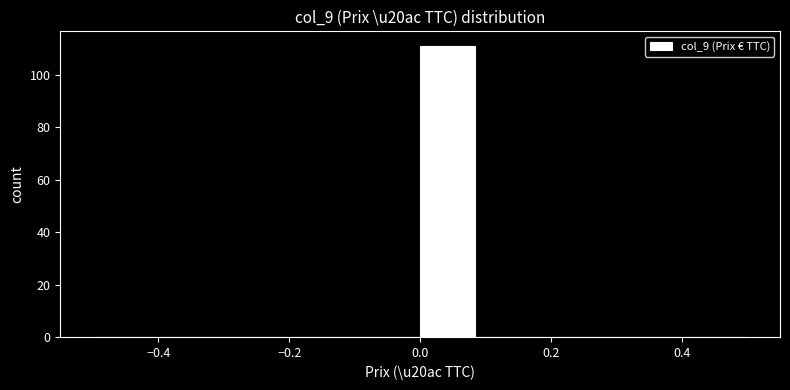

Over which range of the x-axis is the bar tallest?

0.00 to 0.08